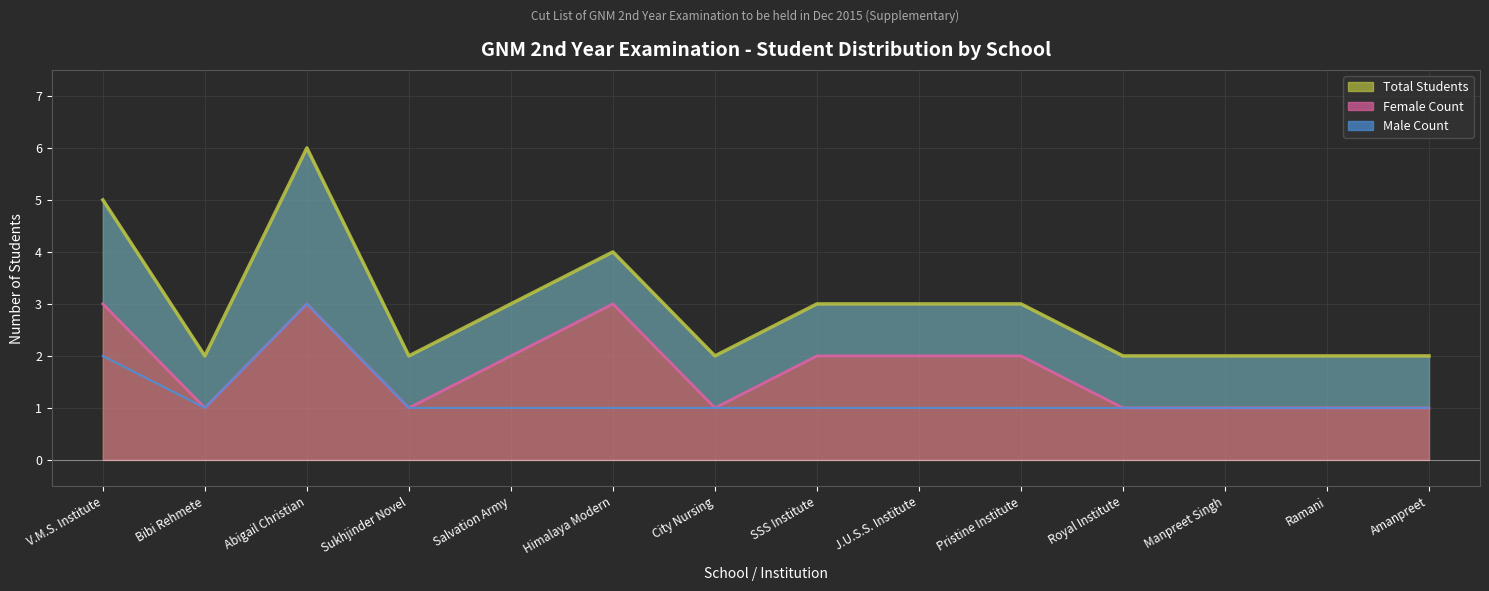

What is the difference between the maximum and minimum values in the Female (line) series?

2